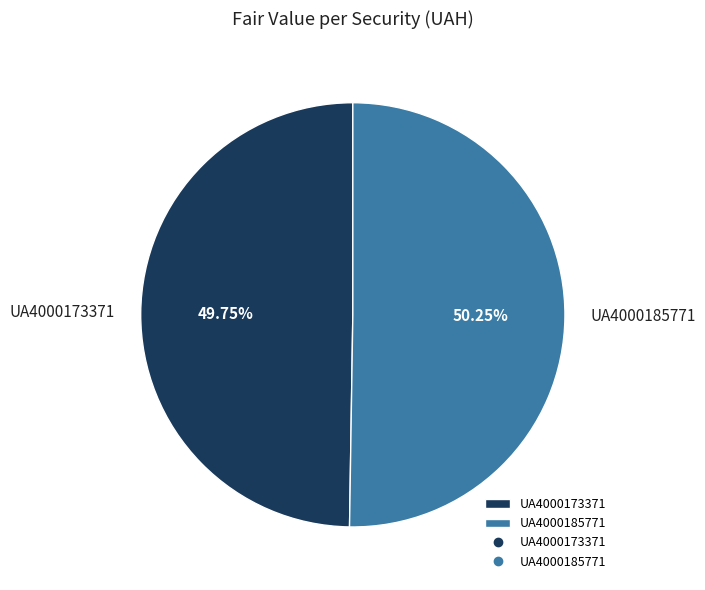

What percentage do UA4000185771 and UA4000173371 together represent?

100.0%